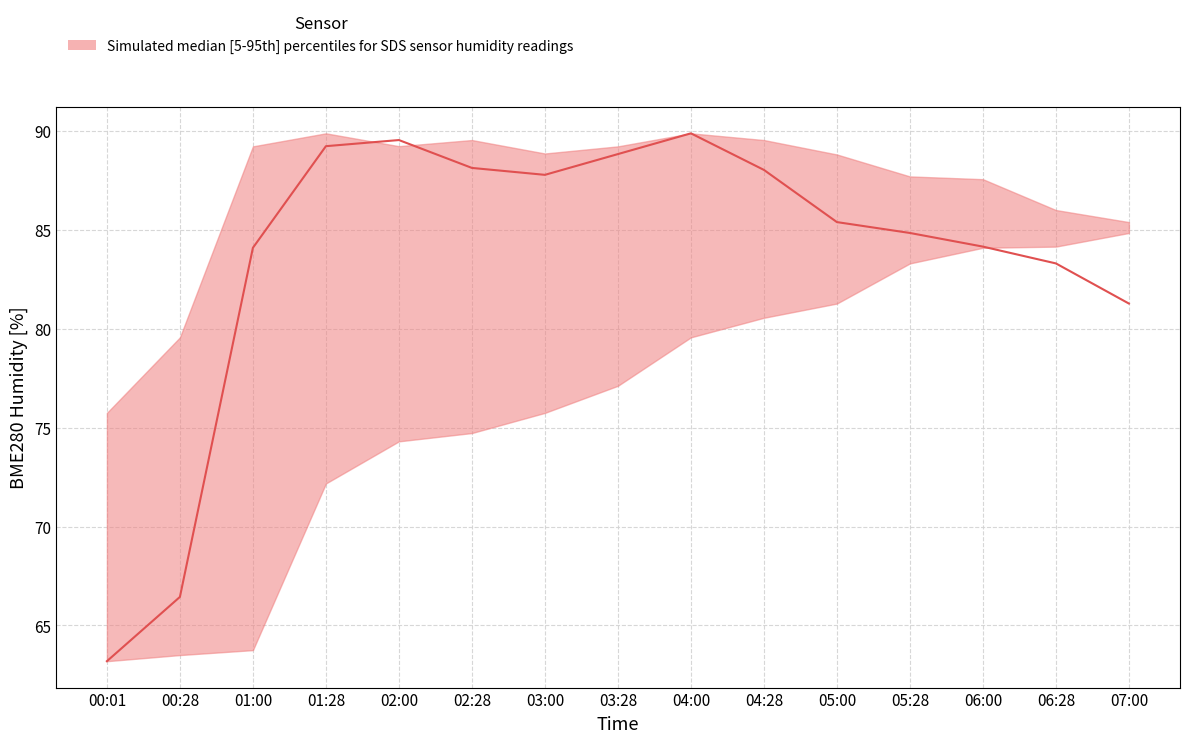

True or false: BME280_humidity_upper and BME280_humidity_lower cross at least once.

False